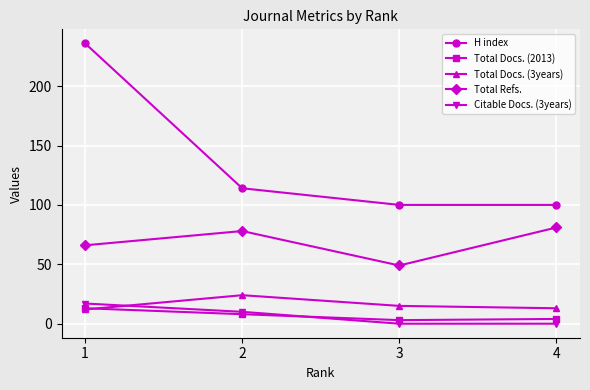

True or false: H index has more than 2 interior local peaks.

False